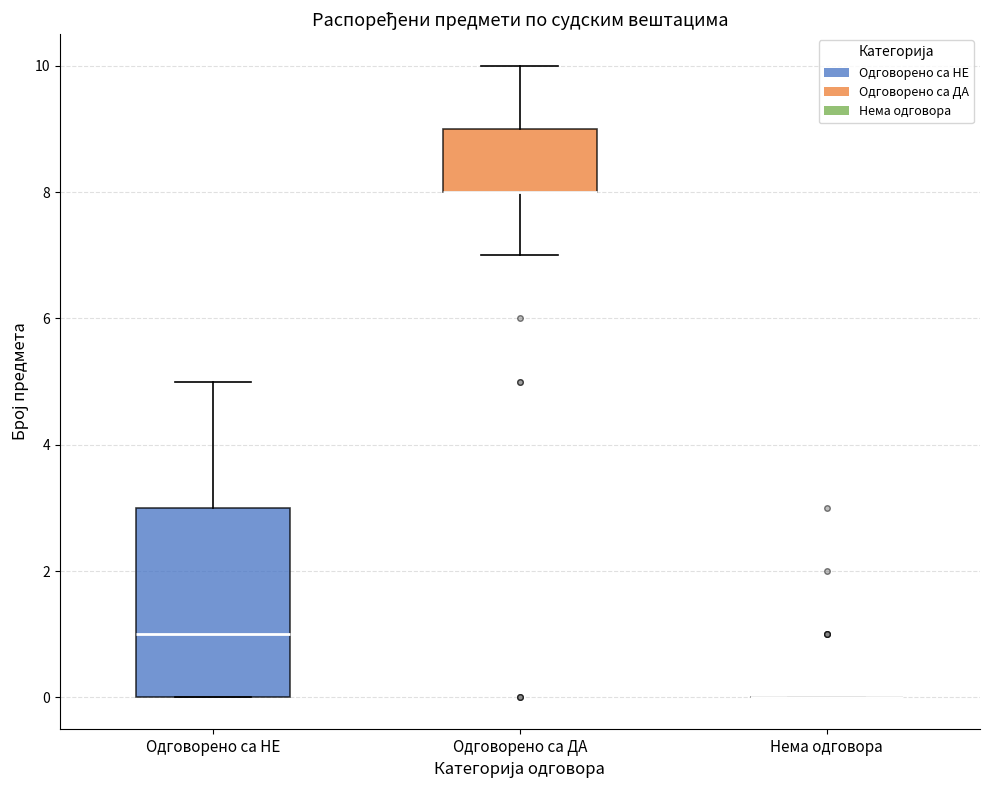

Which box is the tallest, from its lower edge to its upper edge?

Одговорено са НЕ